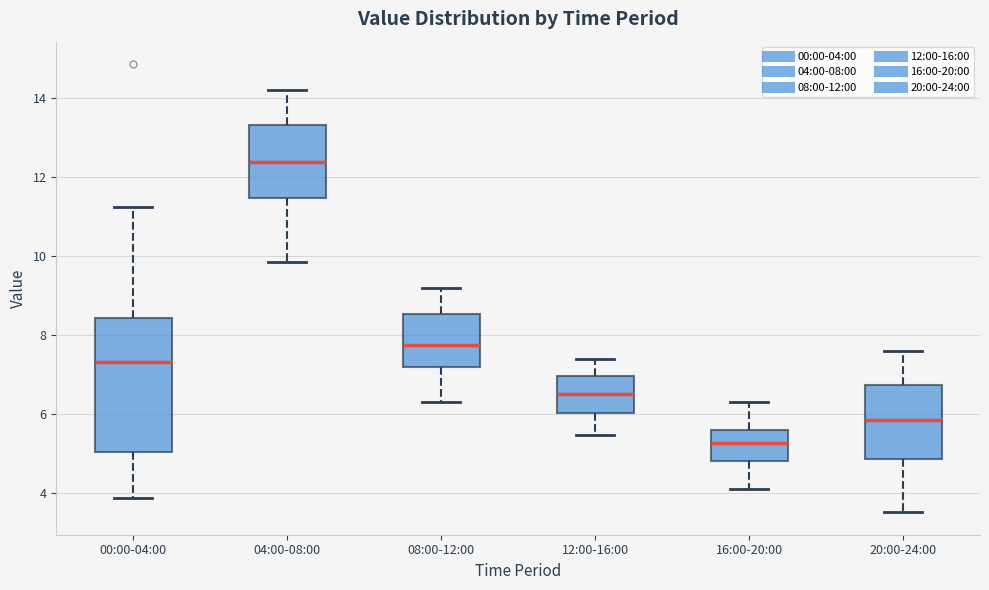

Reading left to right, read every box against the y-axis: the position of its median line, the range the box covers, and the ends of its whiskers. The values are not printed on the chart, so give them approximately, as read against the axis.

00:00-04:00: median 7.4, box 5.0 to 8.4, whiskers 3.8 to 11.2
04:00-08:00: median 12.4, box 11.4 to 13.4, whiskers 9.8 to 14.2
08:00-12:00: median 7.8, box 7.2 to 8.6, whiskers 6.4 to 9.2
12:00-16:00: median 6.6, box 6.0 to 7.0, whiskers 5.4 to 7.4
16:00-20:00: median 5.2, box 4.8 to 5.6, whiskers 4.2 to 6.4
20:00-24:00: median 5.8, box 4.8 to 6.8, whiskers 3.6 to 7.6